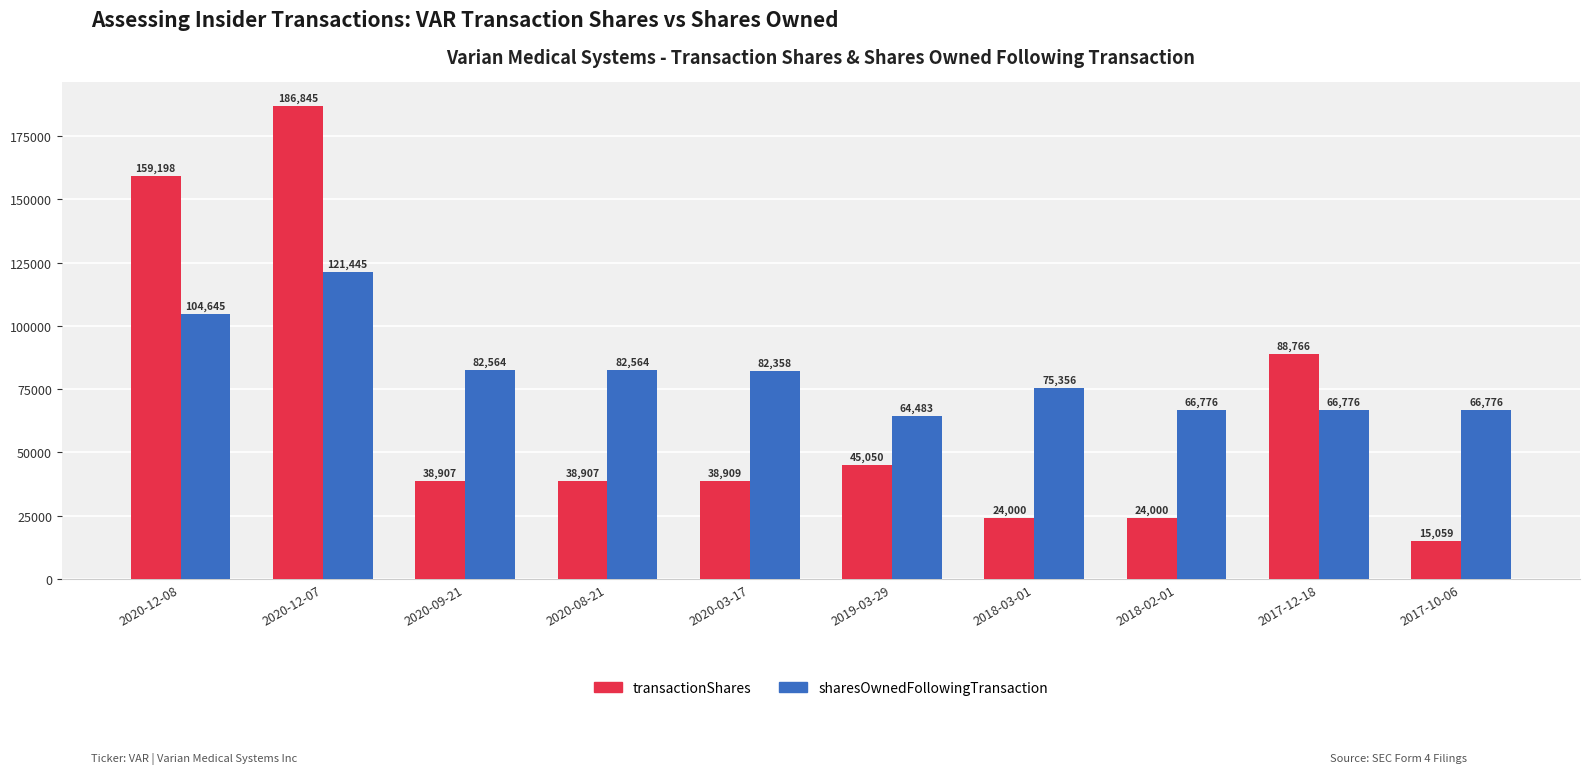

What is the difference between the highest and lowest values at 2020-03-17?

43449